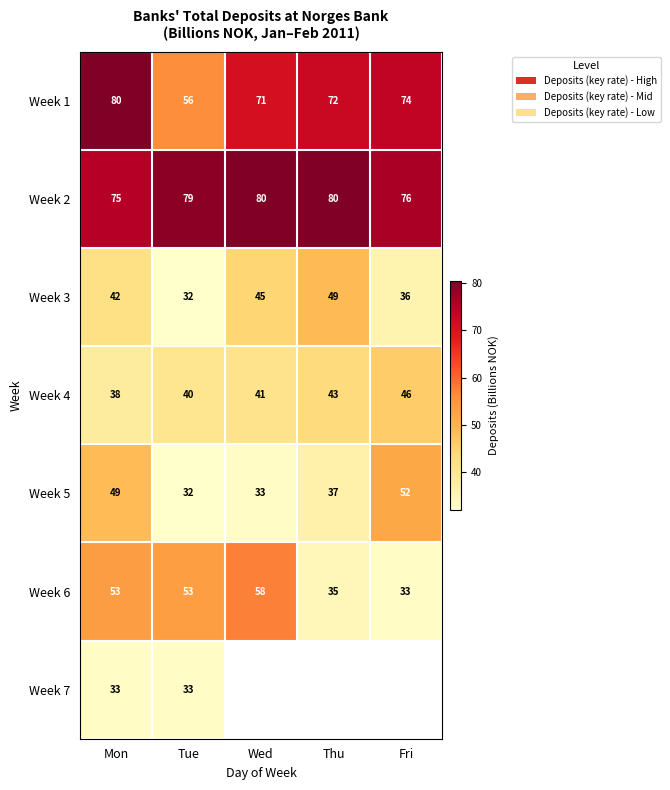

Which category has the highest value in the Week 4 series?

Fri